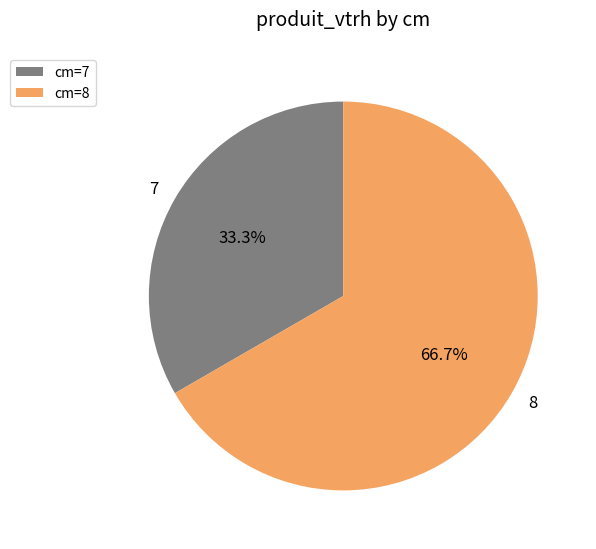

Is there any slice that represents more than half of the pie?

Yes